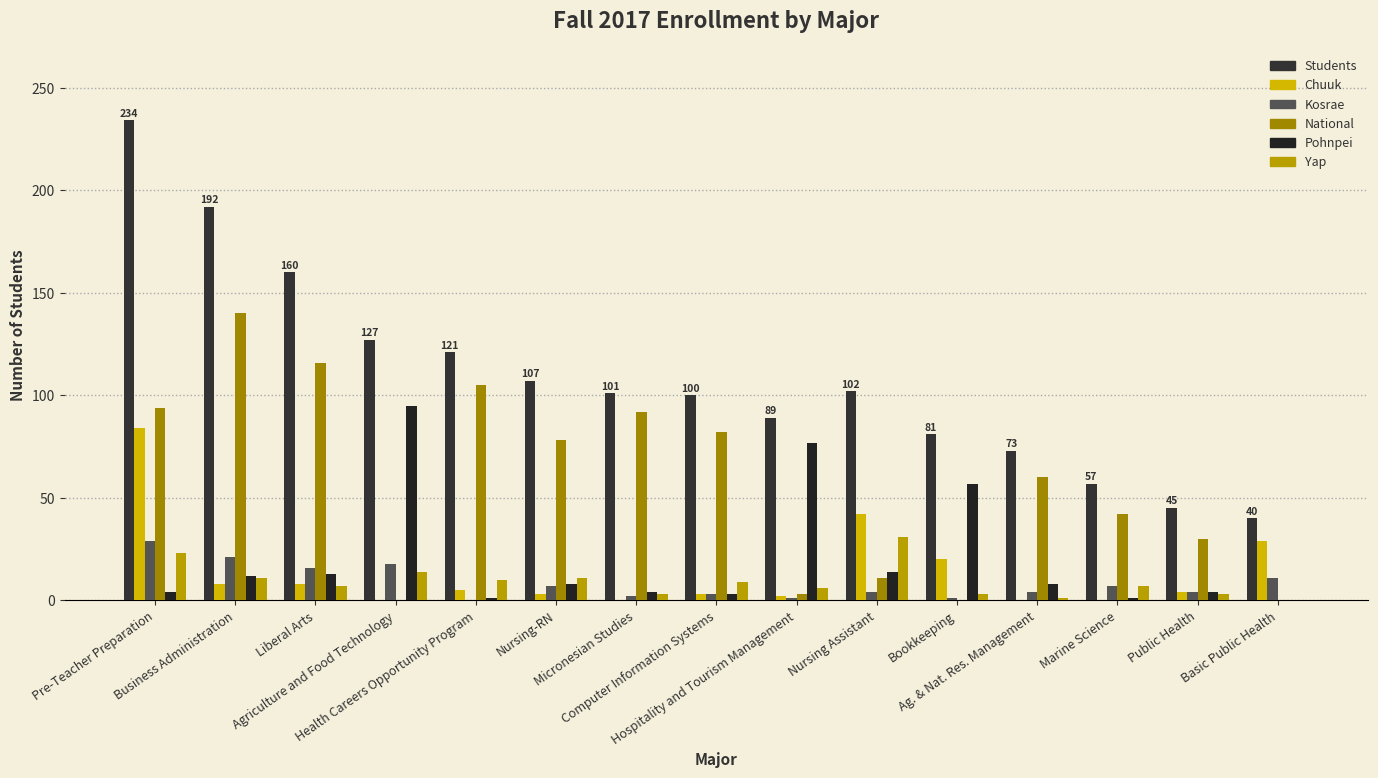

How many groups of bars are there?

15